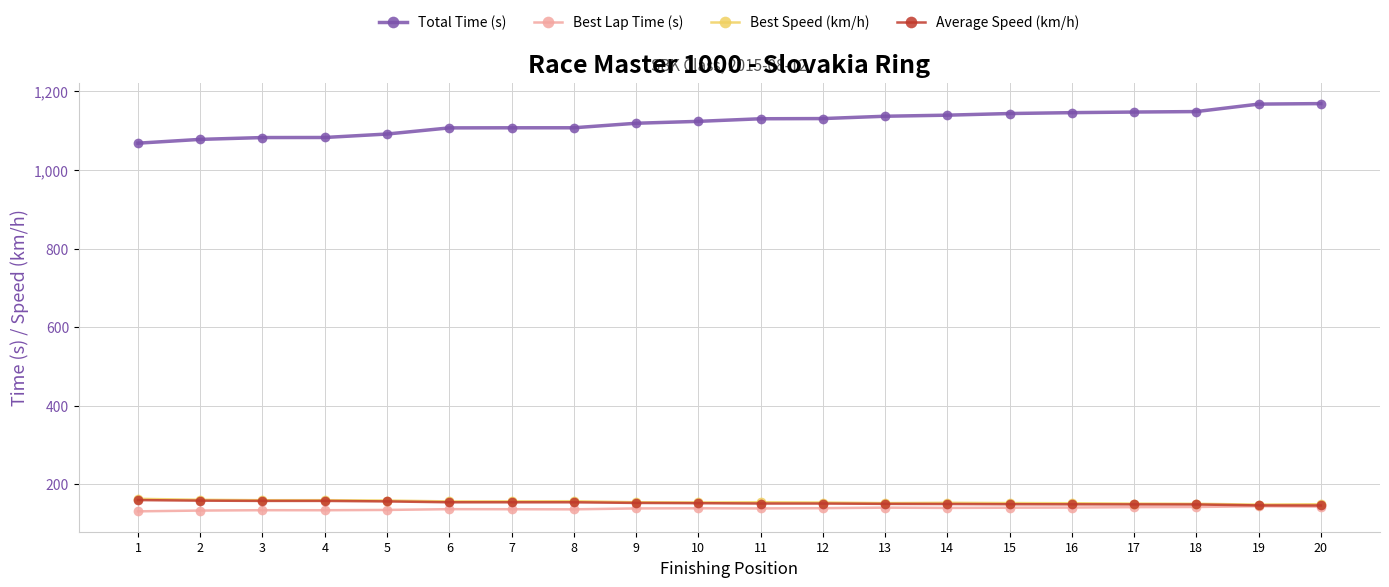

Which series has the largest total across all categories?

Total Time (s)